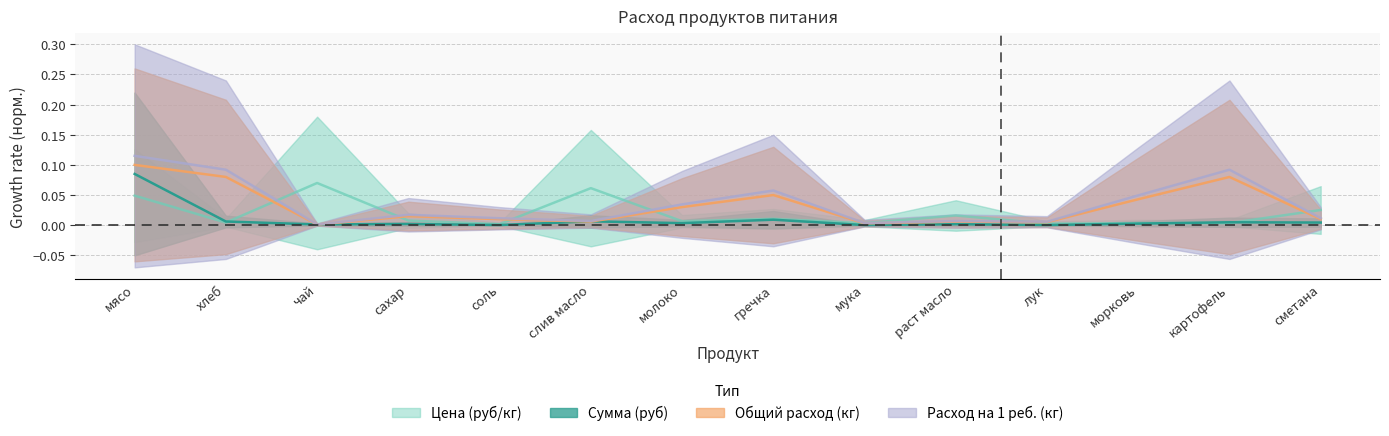

Between картофель and соль, which is larger?

картофель